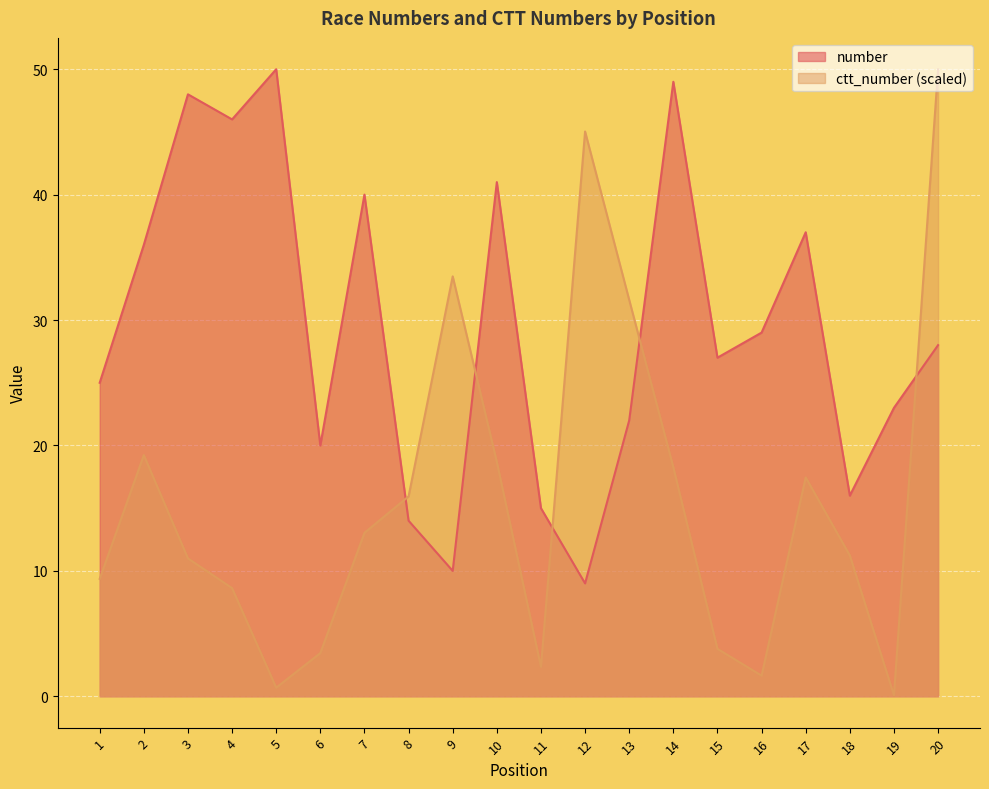

Between 2 and 12, which series saw the biggest shift?

number